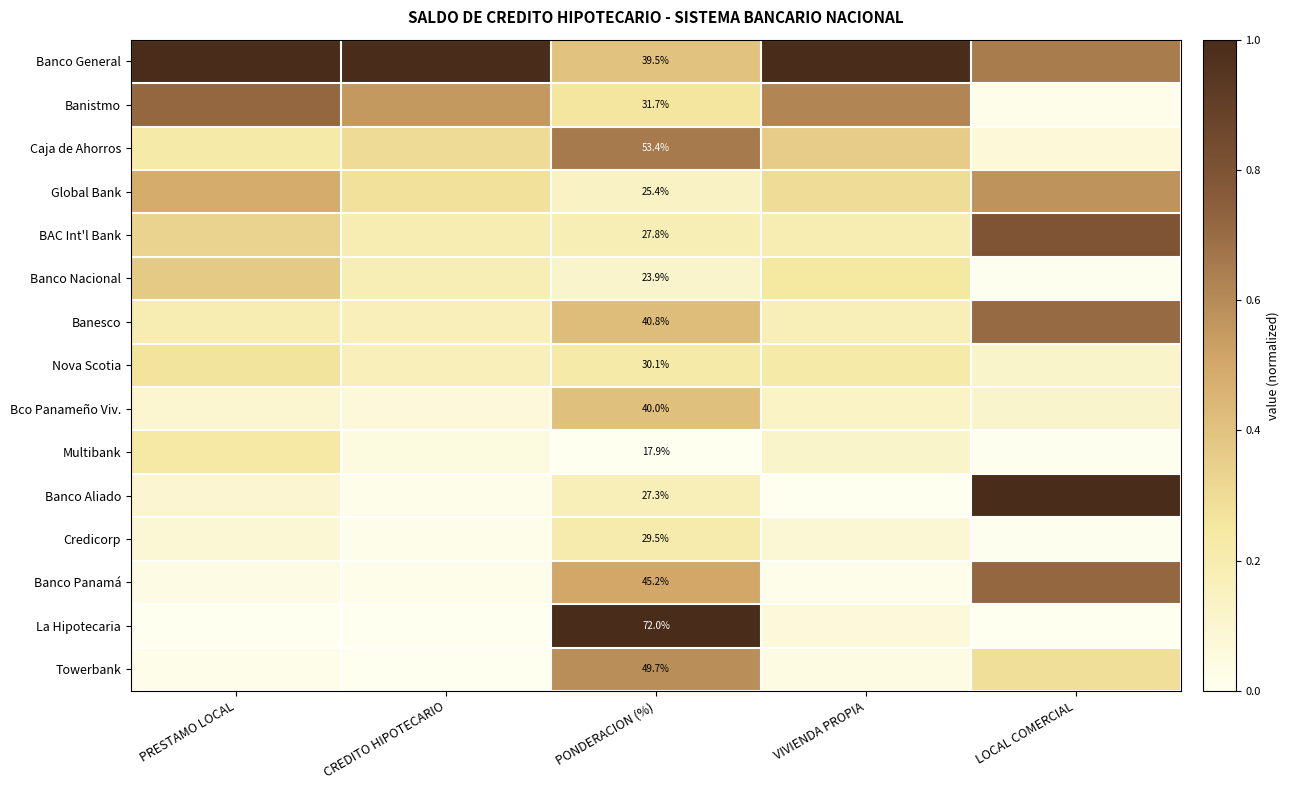

Rank the series at PONDERACION (%) from highest to lowest value.

La Hipotecaria, Caja de Ahorros, Towerbank, Banco Panamá, Banesco, Bco Panameño Viv., Banco General, Banistmo, Nova Scotia, Credicorp, BAC Int'l Bank, Banco Aliado, Global Bank, Banco Nacional, Multibank